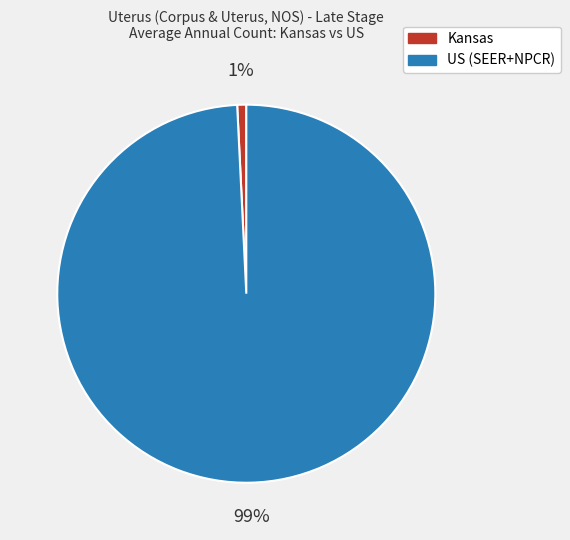

To the nearest percent, what percentage of the pie is Kansas?

1%